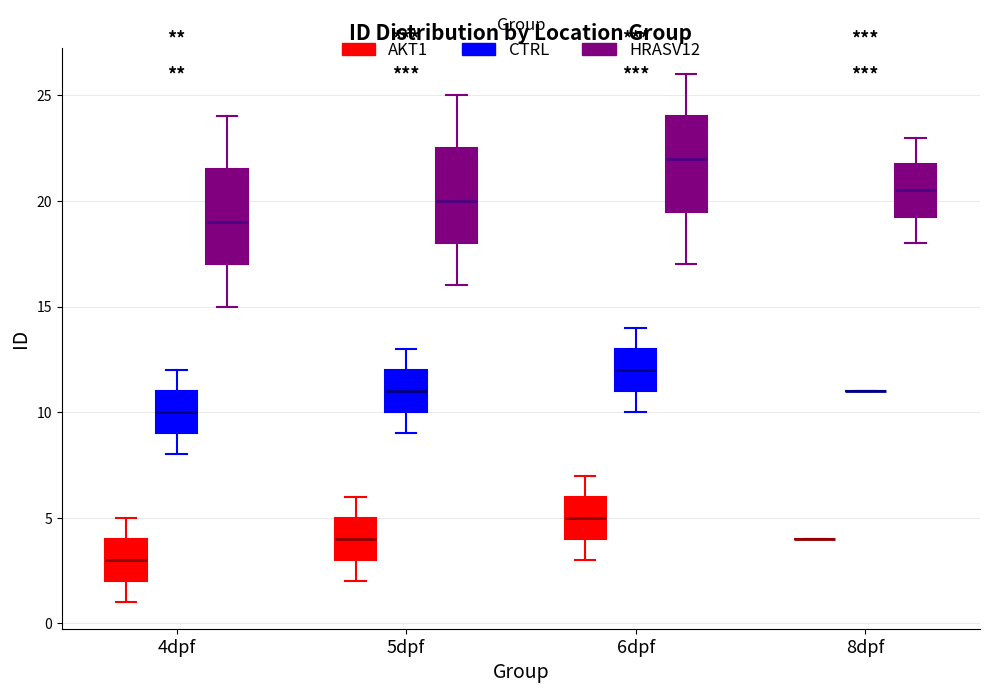

Reading left to right, transcribe this box plot: for each box, give where its median line is, the range the box spans, and where its two whiskers end, as read against the y-axis. The values are not printed on the chart, so give them approximately, as read against the axis.

4dpf (AKT1): median 3.0, box 2.0 to 4.0, whiskers 1.0 to 5.0
4dpf (CTRL): median 10.0, box 9.0 to 11.0, whiskers 8.0 to 12.0
4dpf (HRASV12): median 19.0, box 17.0 to 21.5, whiskers 15.0 to 24.0
5dpf (AKT1): median 4.0, box 3.0 to 5.0, whiskers 2.0 to 6.0
5dpf (CTRL): median 11.0, box 10.0 to 12.0, whiskers 9.0 to 13.0
5dpf (HRASV12): median 20.0, box 18.0 to 22.5, whiskers 16.0 to 25.0
6dpf (AKT1): median 5.0, box 4.0 to 6.0, whiskers 3.0 to 7.0
6dpf (CTRL): median 12.0, box 11.0 to 13.0, whiskers 10.0 to 14.0
6dpf (HRASV12): median 22.0, box 19.5 to 24.0, whiskers 17.0 to 26.0
8dpf (AKT1): box collapsed to a line at 4.0, whiskers 4.0 to 4.0
8dpf (CTRL): box collapsed to a line at 11.0, whiskers 11.0 to 11.0
8dpf (HRASV12): median 20.5, box 19.5 to 22.0, whiskers 18.0 to 23.0